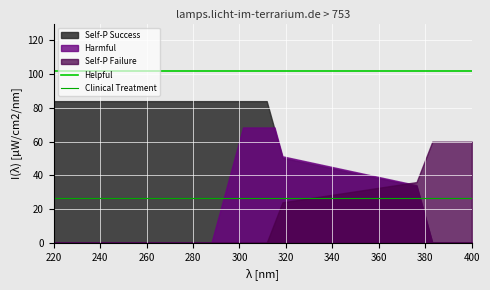

True or false: Clinical Treatment and Helpful cross at least once.

False